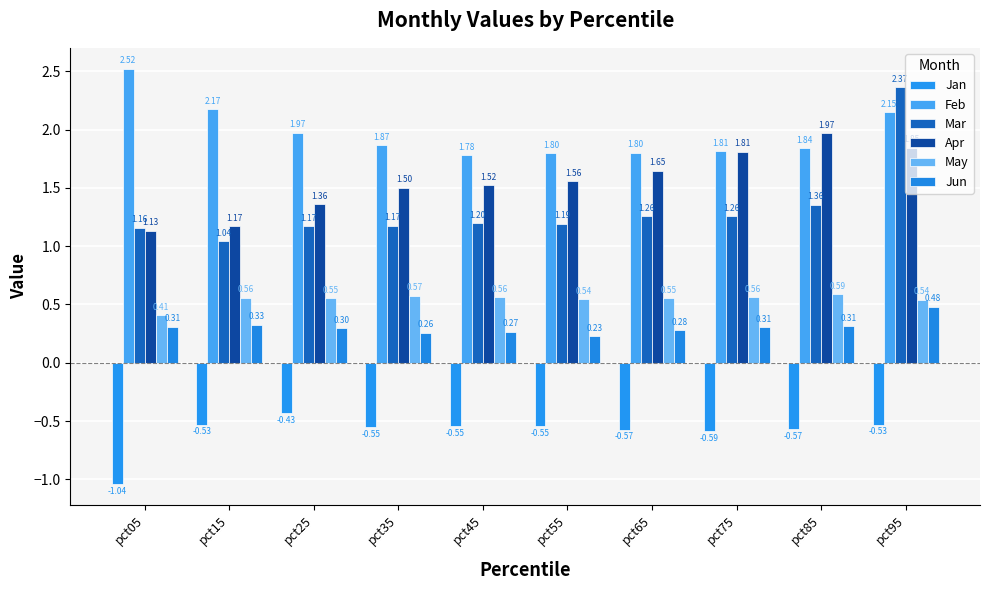

Which series has the widest spread of values?

Mar